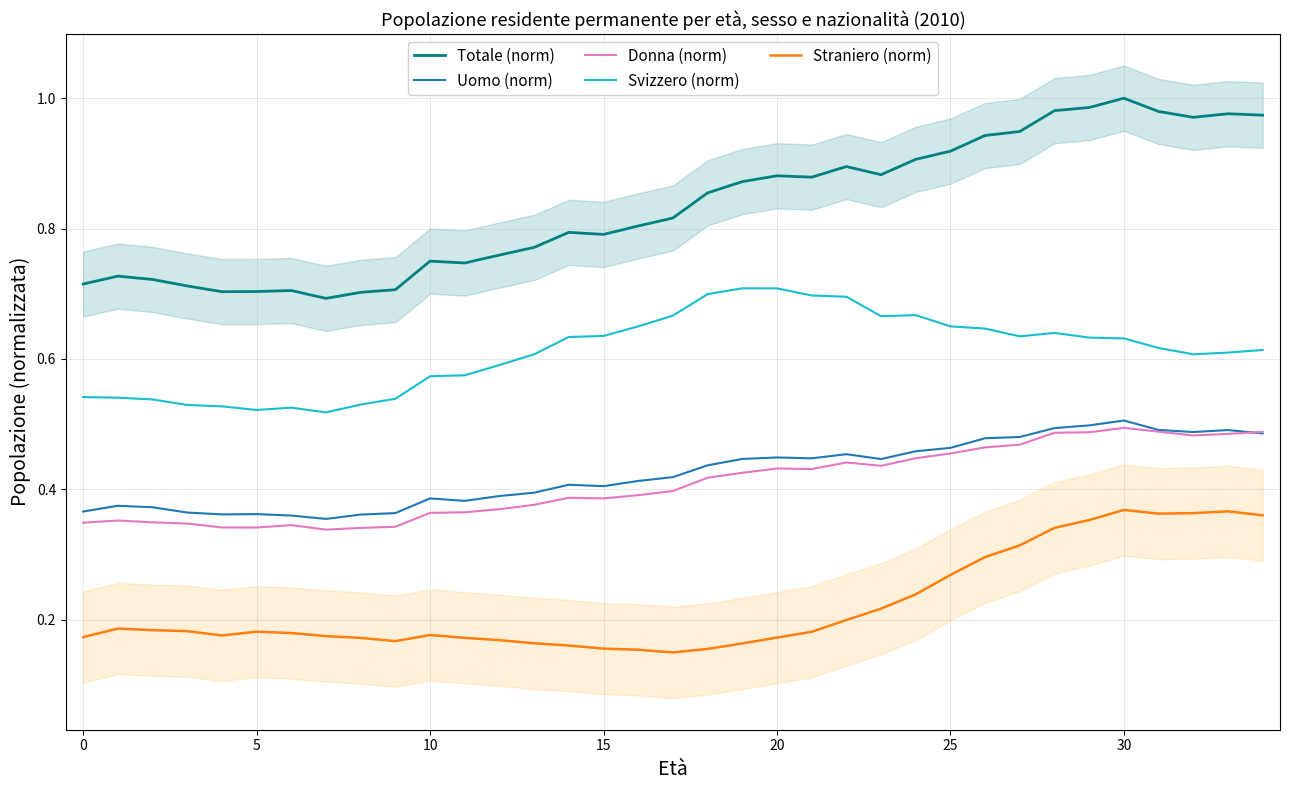

True or false: Straniero (norm) and Totale (norm) intersect in this chart.

False